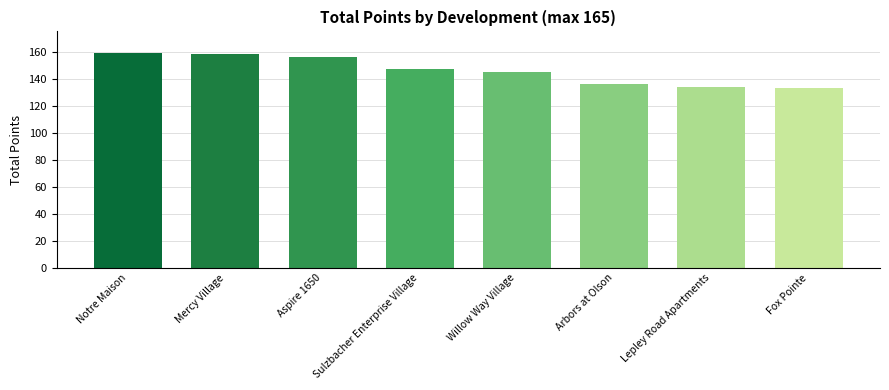

Reading left to right, extract all data points from this chart.

Notre Maison=159	Mercy Village=158	Aspire 1650=156	Sulzbacher Enterprise Village=147	Willow Way Village=145	Arbors at Olson=136	Lepley Road Apartments=134	Fox Pointe=133